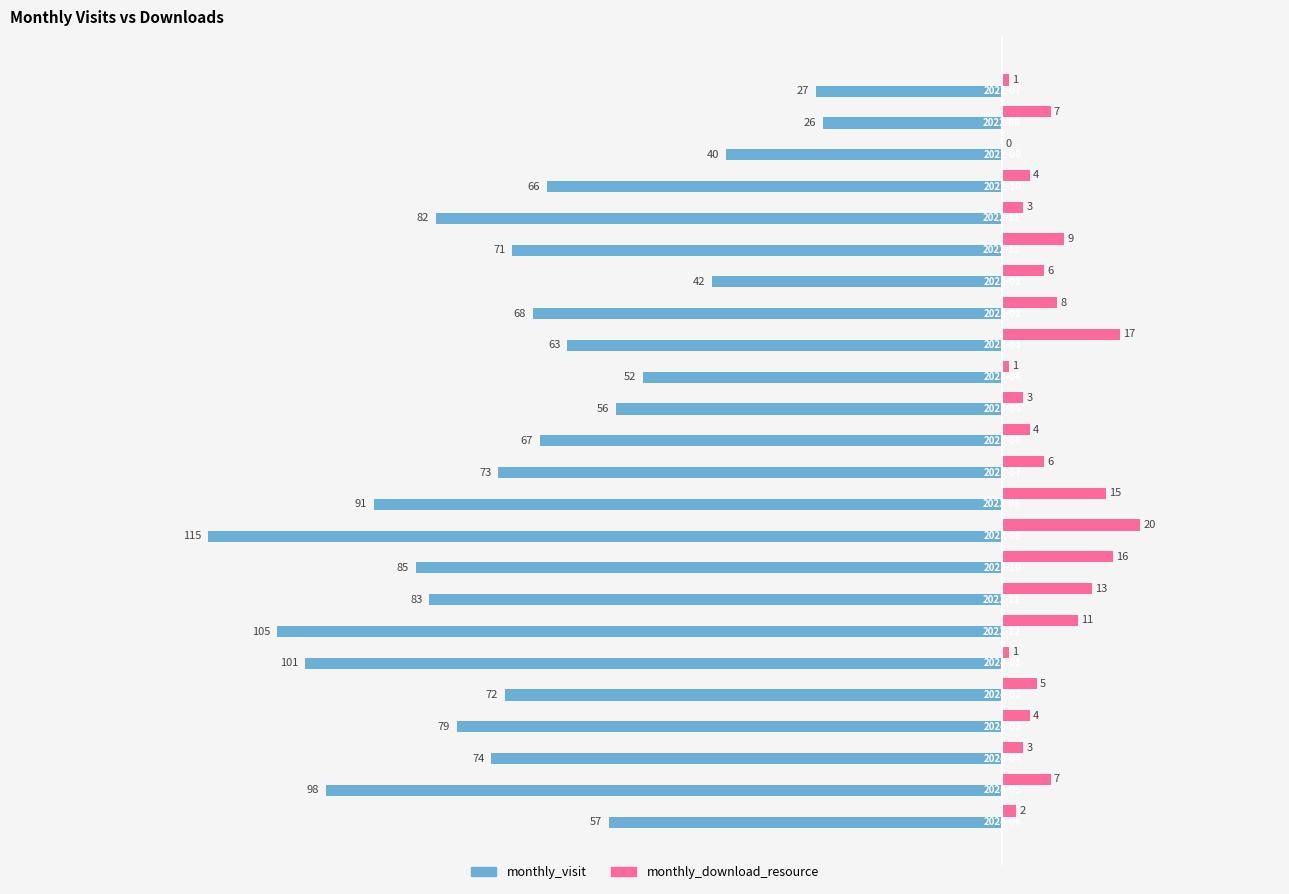

What is the sum of all monthly_visit values?

-1693